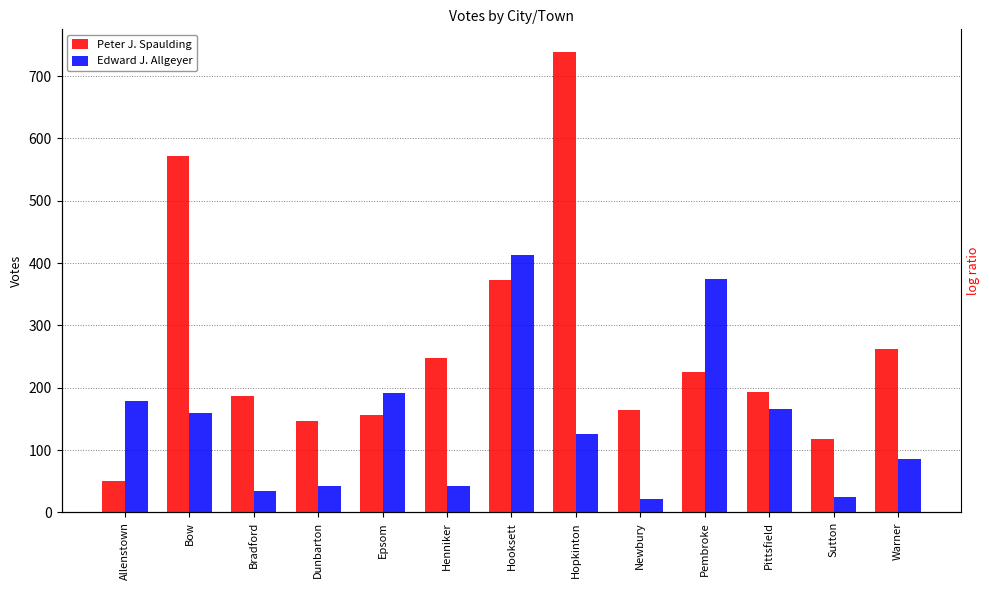

Rank the series at Pembroke from highest to lowest value.

Edward J. Allgeyer, Peter J. Spaulding